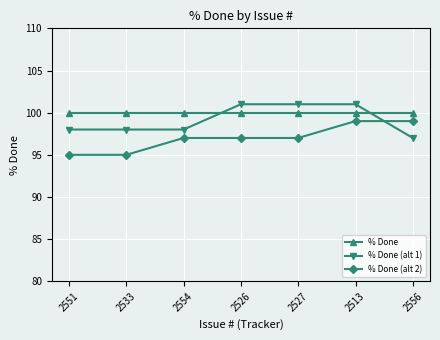

What is the spread (max minus min) of values at 2556?

3